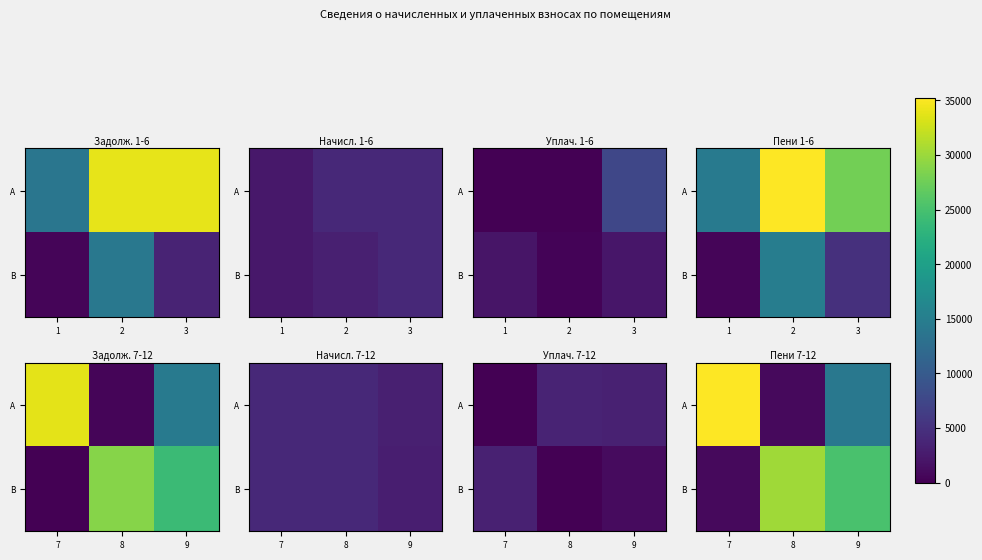

How many values in the A series exceed 14061?

2